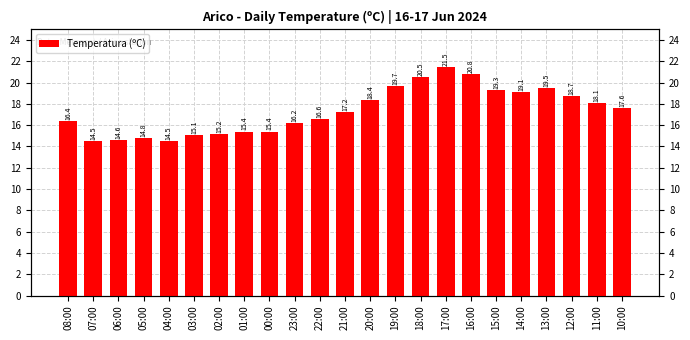

Count the number of data series in this chart.

1